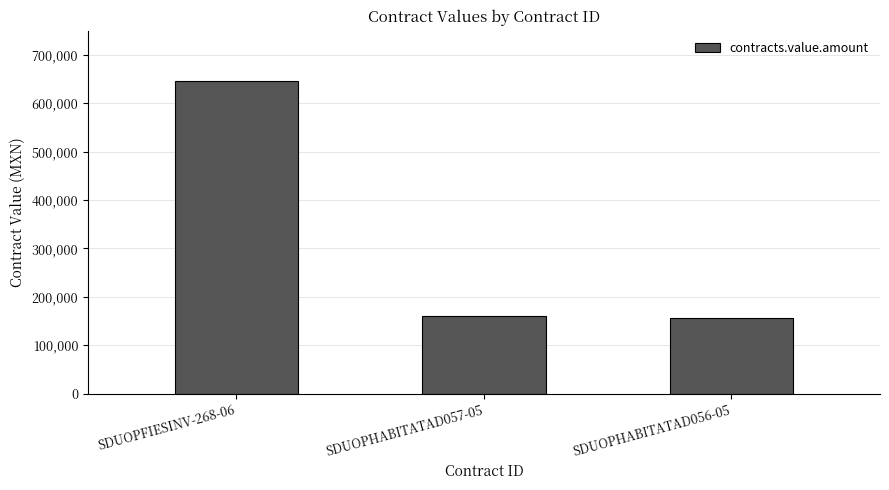

Read the value at SDUOPHABITATAD057-05.

160191.8